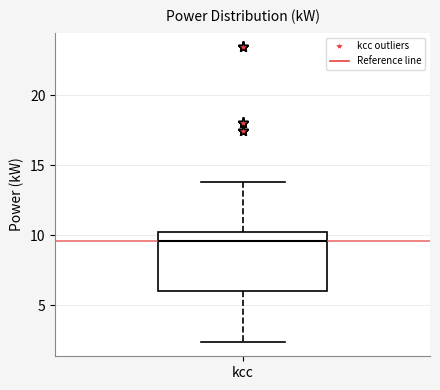

Read this box plot against the y-axis: the position of the median line, the range covered by the box, and the ends of both whiskers. The values are not printed on the chart, so give them approximately, as read against the axis.

median 9.5, box 6.0 to 10.0, whiskers 2.5 to 14.0